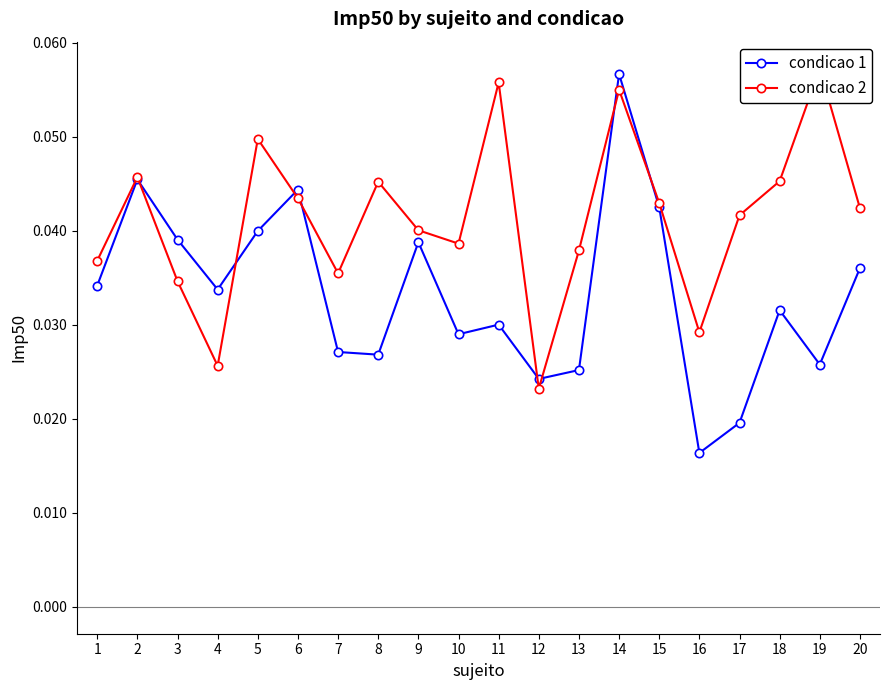

Is this an area chart (filled region under the line)?

No